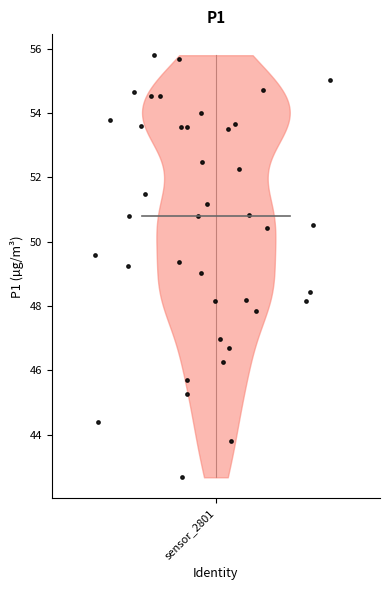

What is the range of X values (max minus min)?

0.6